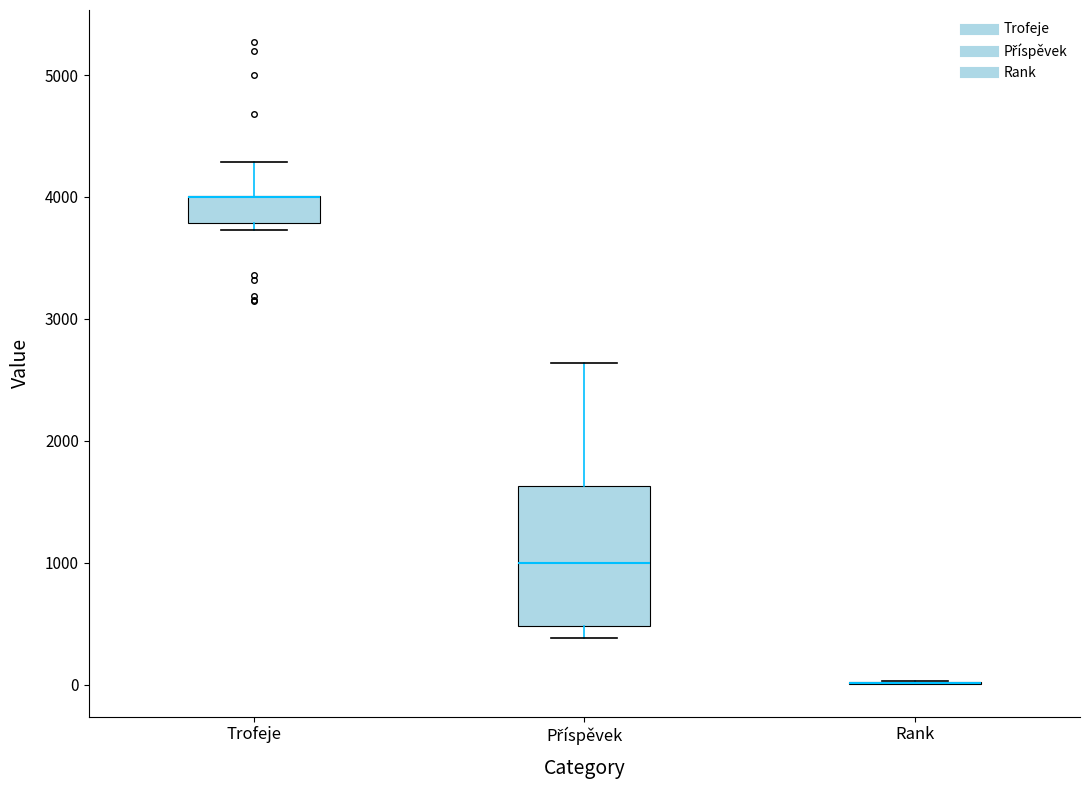

Reading left to right, transcribe this box plot: for each box, give where its median line is, the range the box spans, and where its two whiskers end, as read against the y-axis. The values are not printed on the chart, so give them approximately, as read against the axis.

Trofeje: median 4000 (drawn on the box's upper edge), box 3800 to 4000, whiskers 3700 to 4300
Příspěvek: median 1000, box 500 to 1600, whiskers 400 to 2600
Rank: box collapsed to a line at 0, whiskers 0 to 0